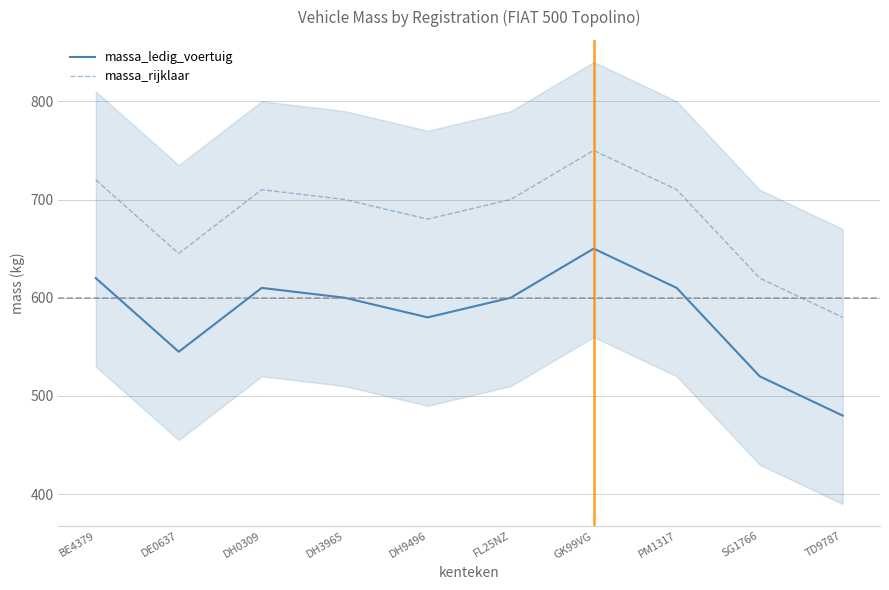

Where is the first local minimum for massa_rijklaar?

DE0637